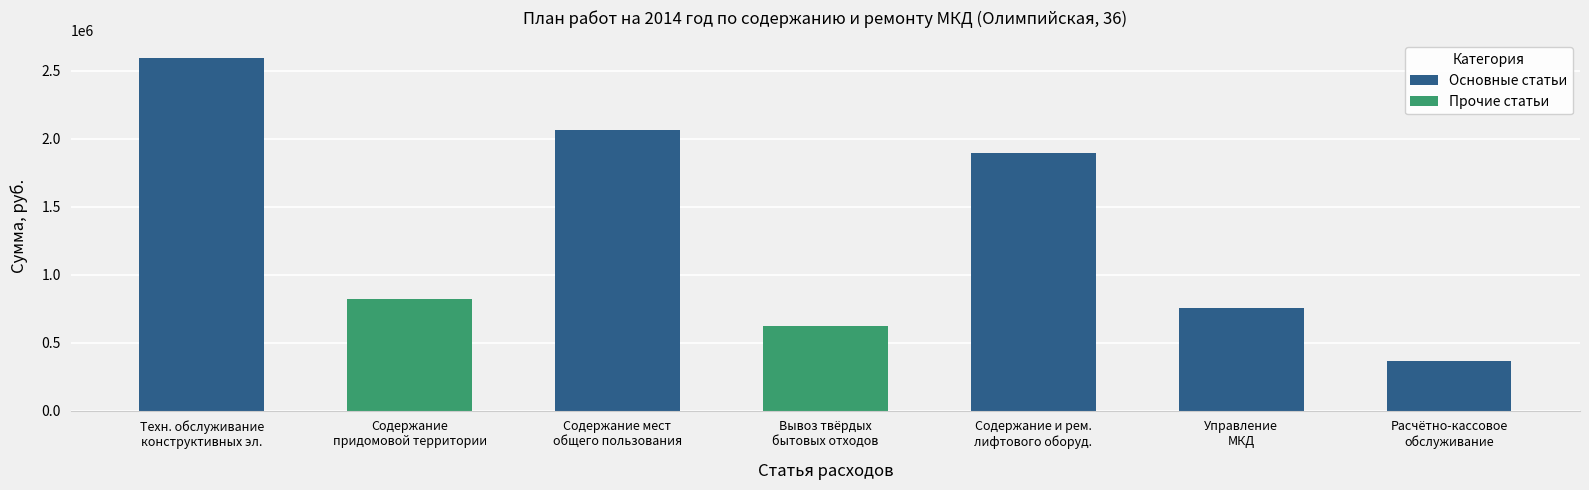

Which label corresponds to the largest value in the chart?

Техн. обслуживание
конструктивных эл.